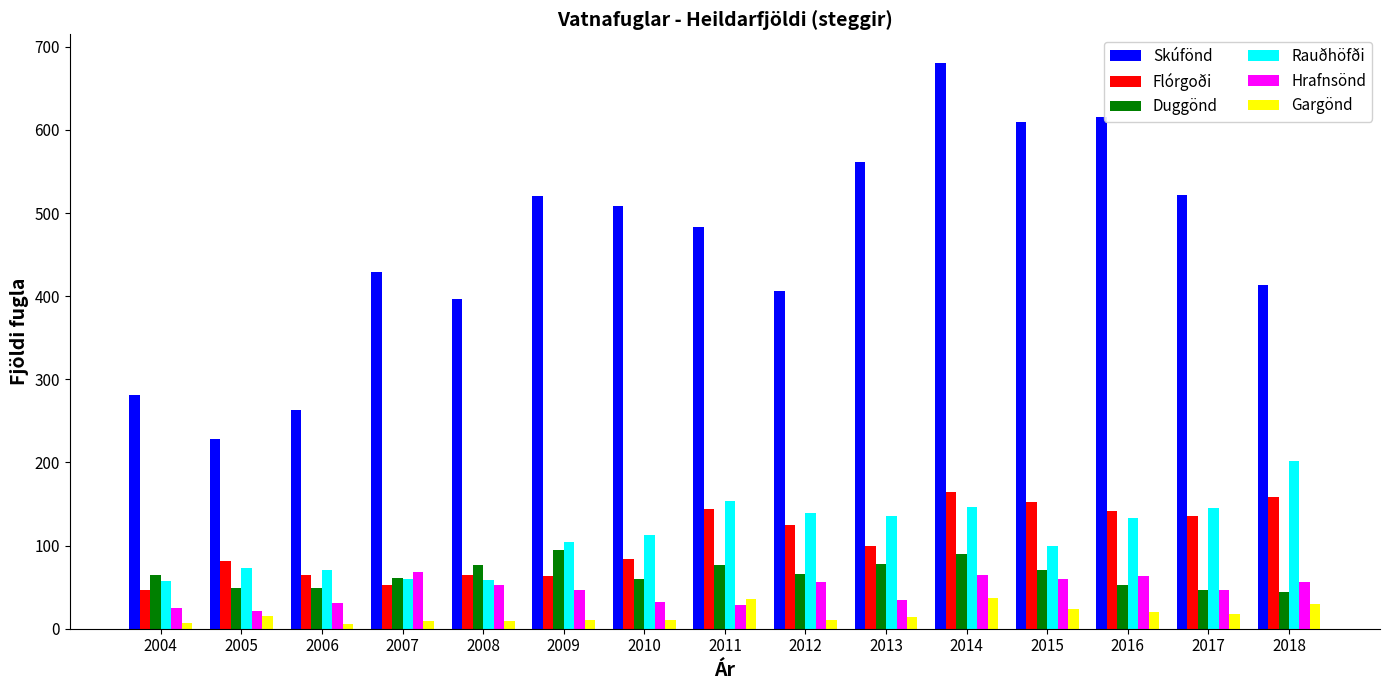

Are the bars horizontal?

No